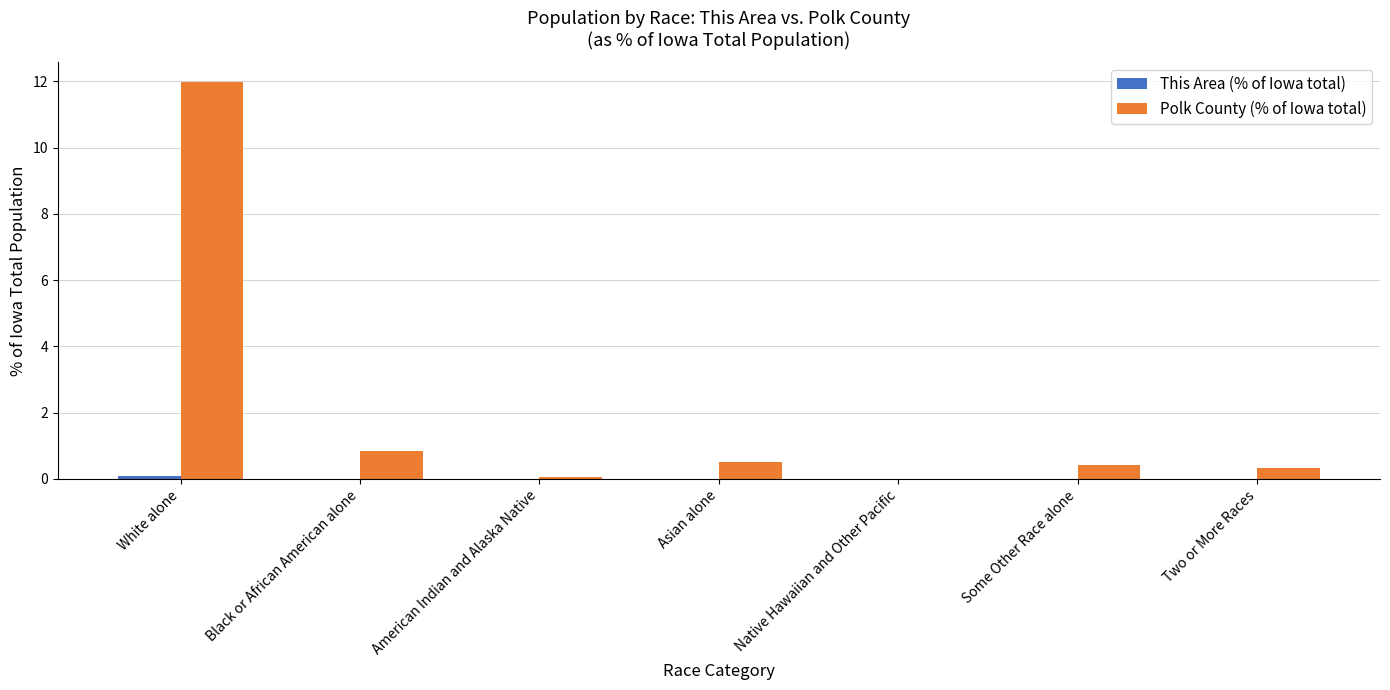

Which series has the largest total across all categories?

Polk County (% of Iowa total)